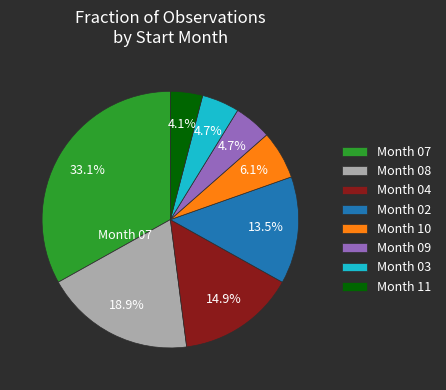

Which slice is the largest?

Month 07